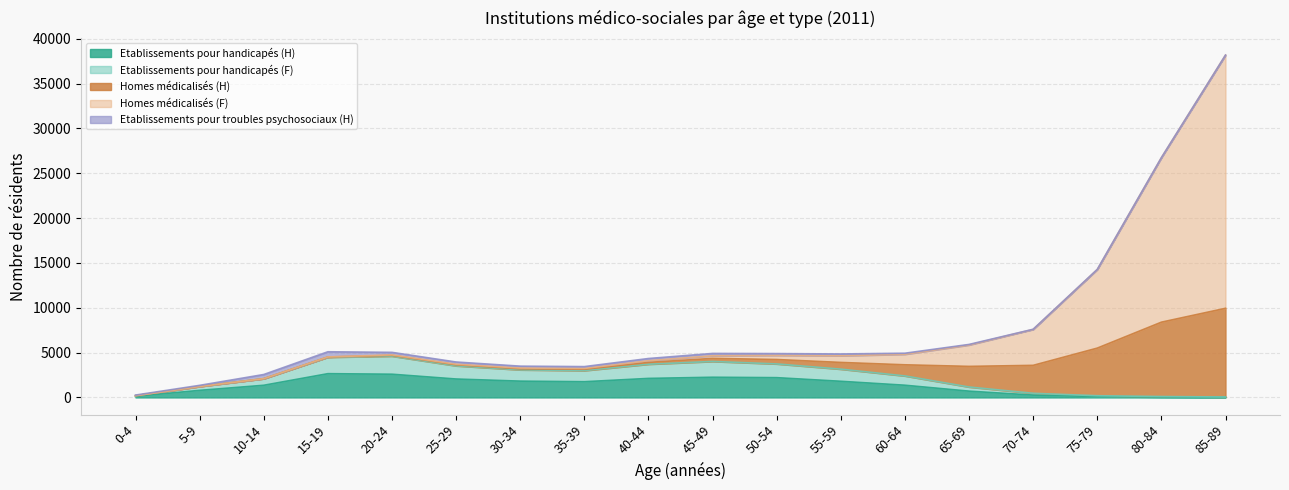

Read the Etablissements pour handicapés (H) value at 50-54, to the nearest 50.

2200